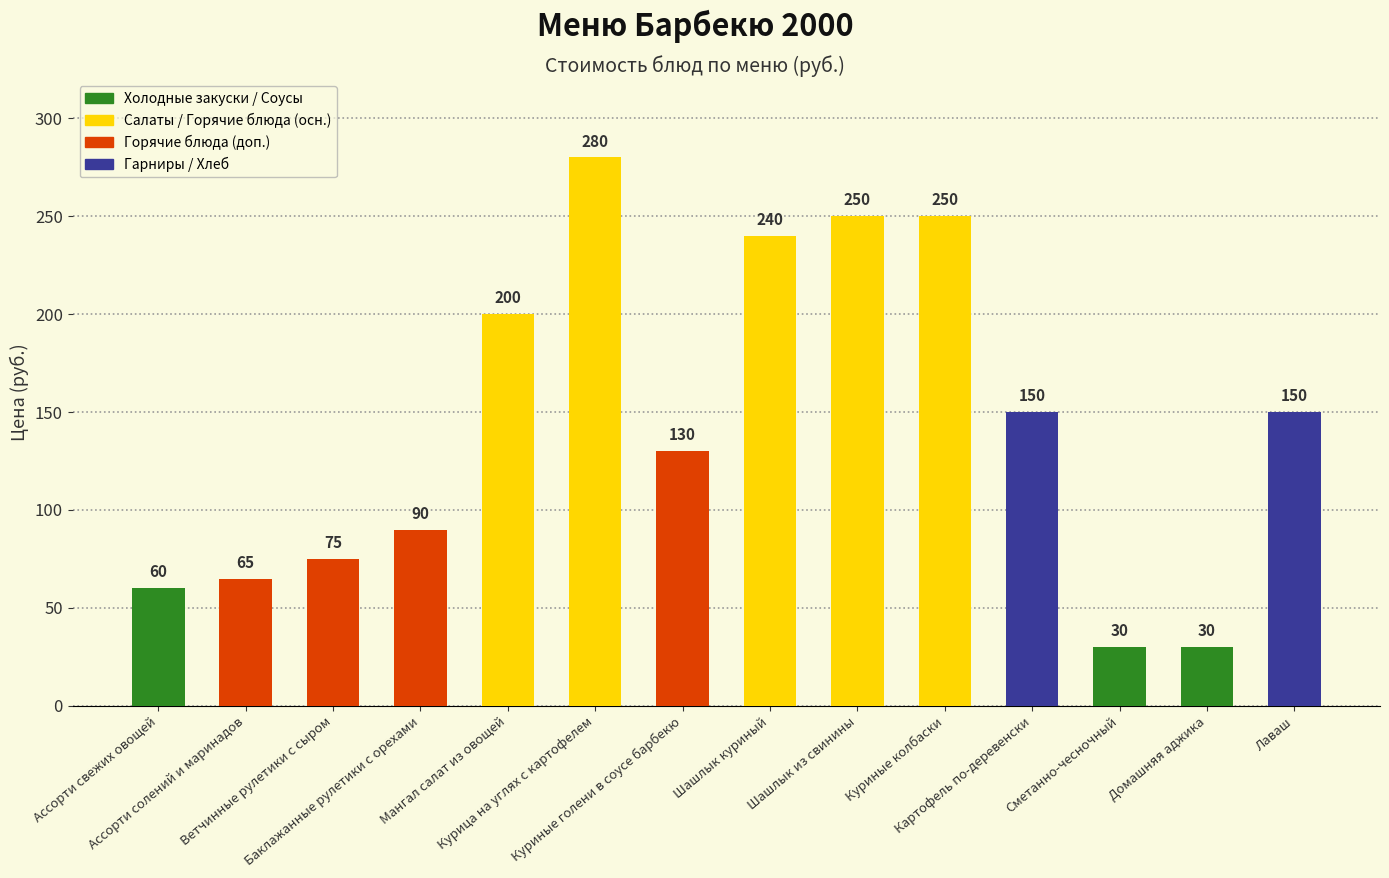

How many categories are shown in the chart?

14